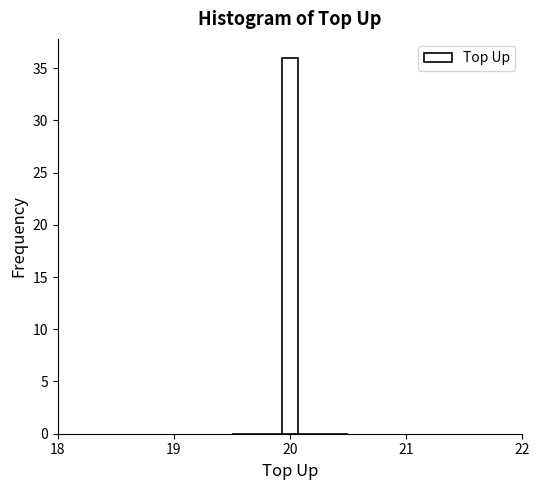

Read against the x-axis, roughly where is the centre of the tallest bar?

20.0